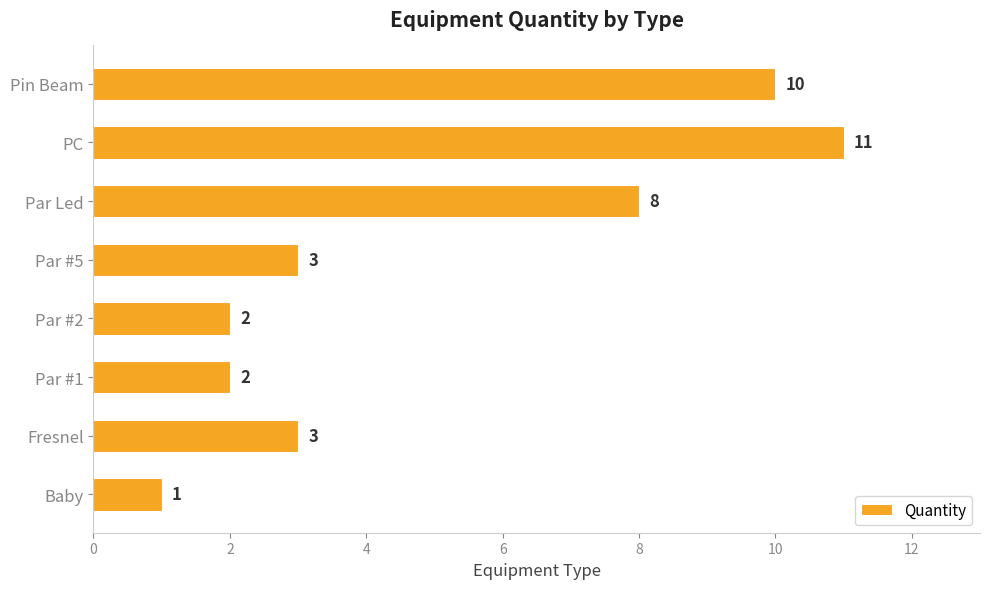

What is the smallest value displayed?

1